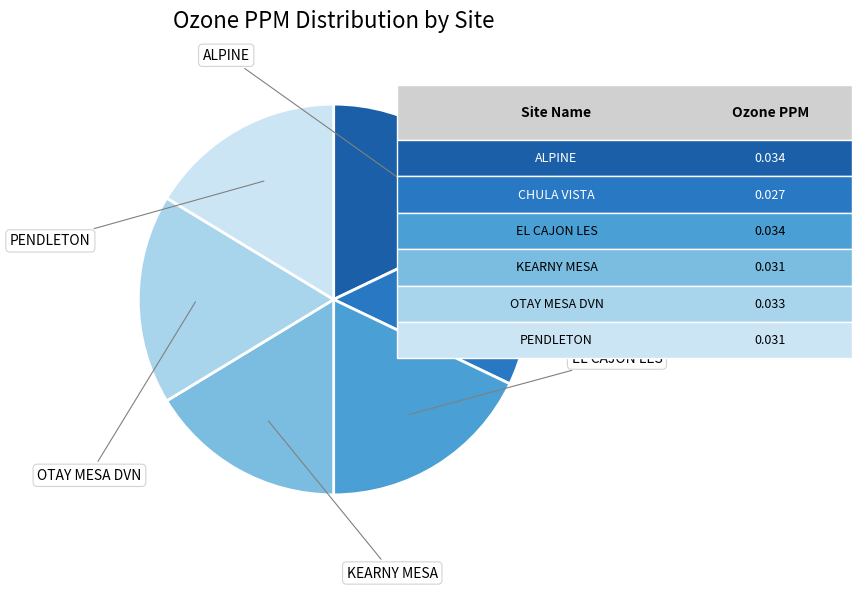

How many segments does this pie chart have?

6